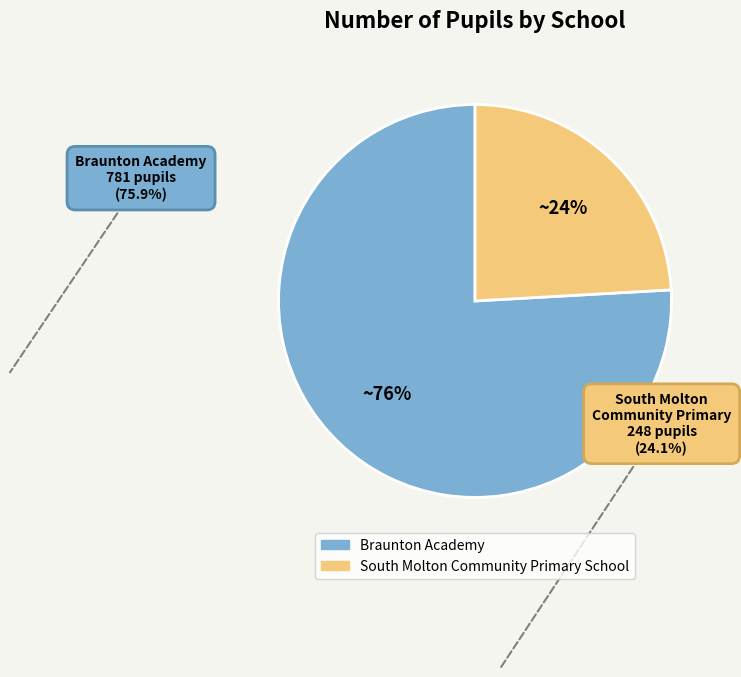

To the nearest percent, what is the difference between the Braunton Academy and South Molton Community Primary School slice percentages?

52%